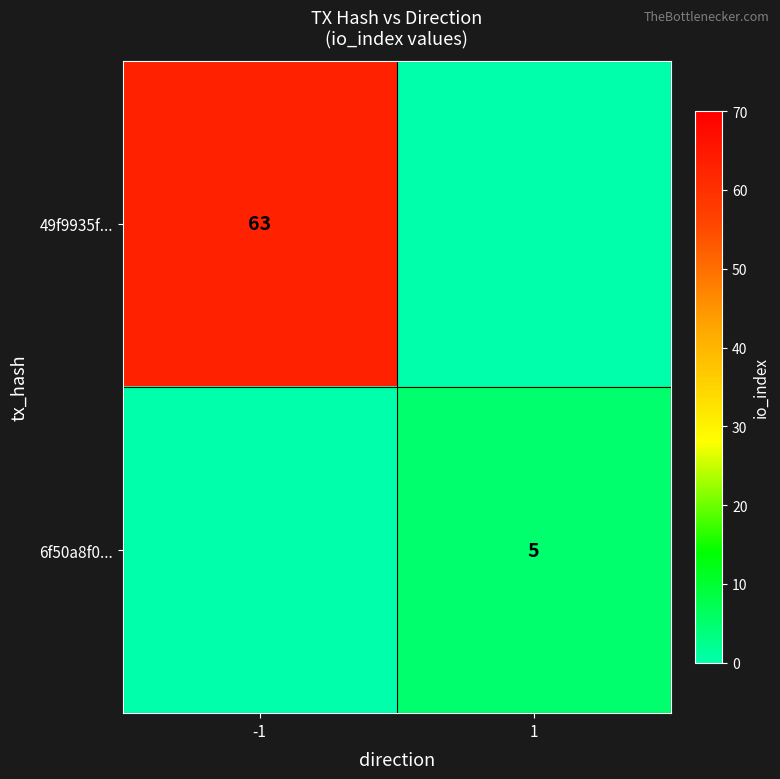

The 6f50a8f0... series shows 7 at 1. True or false?

False